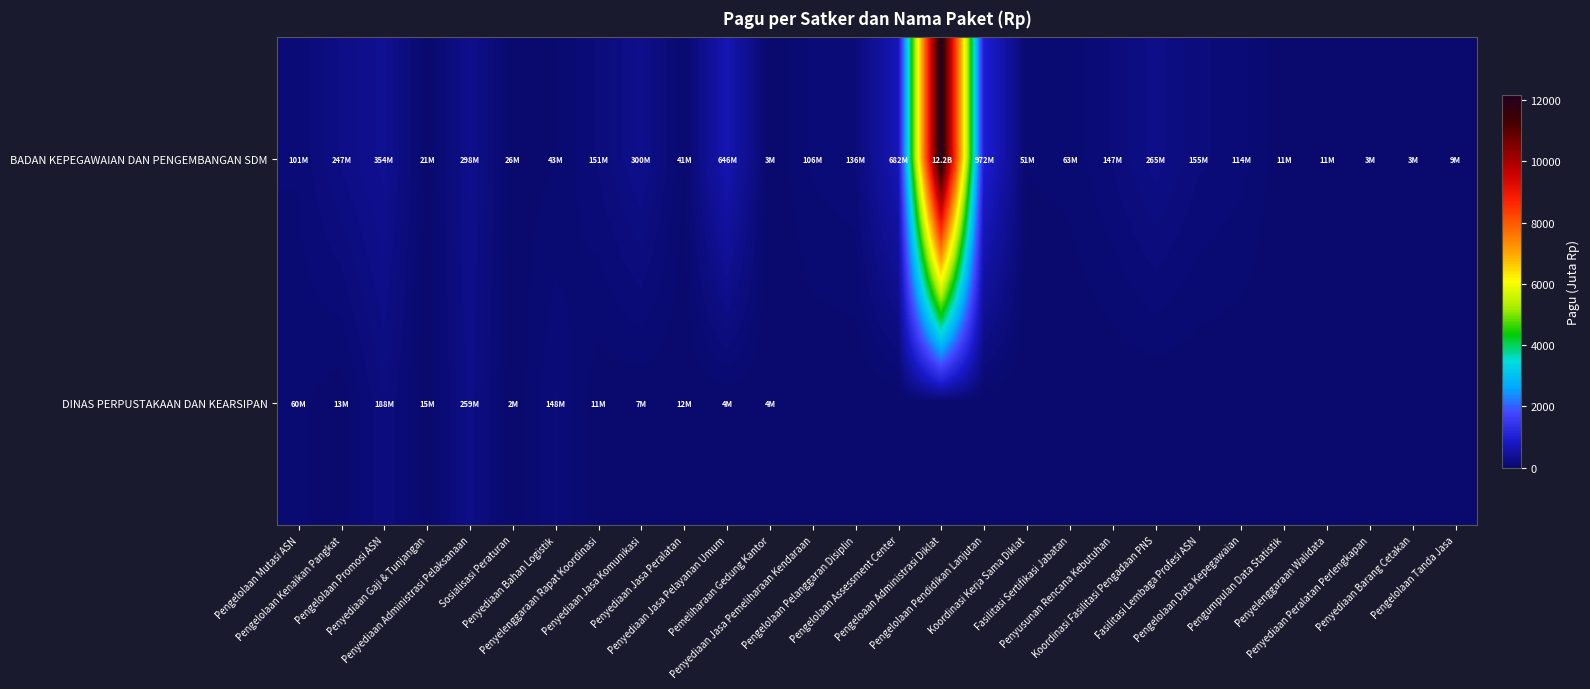

Rank the series by their average value, from lowest to highest.

DINAS PERPUSTAKAAN DAN KEARSIPAN, BADAN KEPEGAWAIAN DAN PENGEMBANGAN SDM